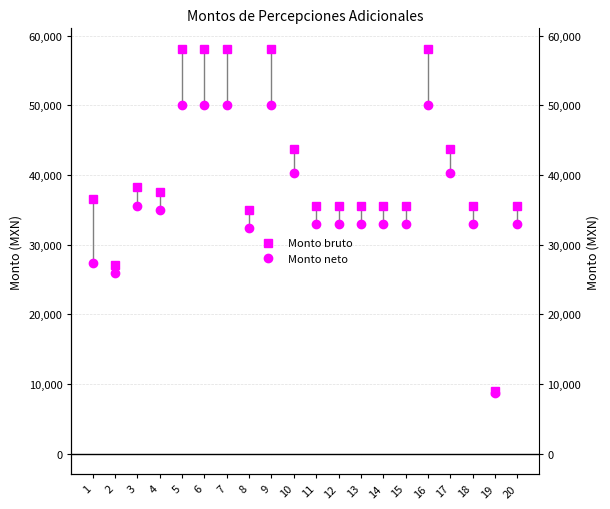

At how many categories does at least one series exceed 57834?

5